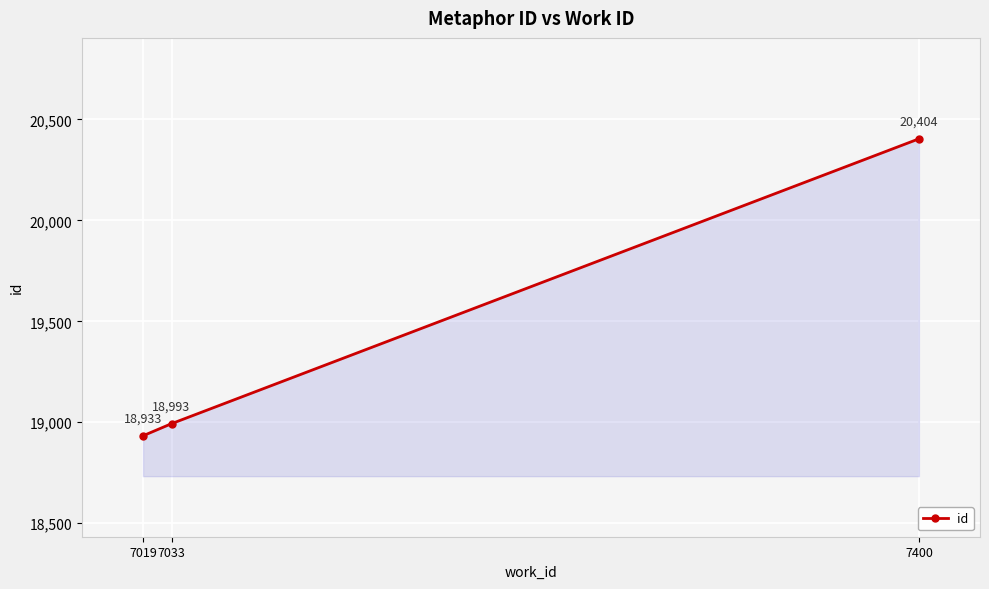

Reading left to right, transcribe all the data shown in this chart.

18933	18993	20404